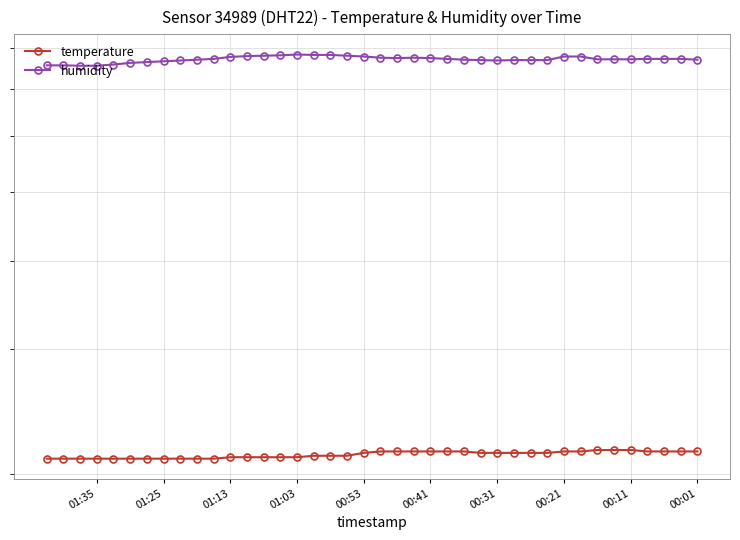

Where does the humidity series first go above 77?

00:11